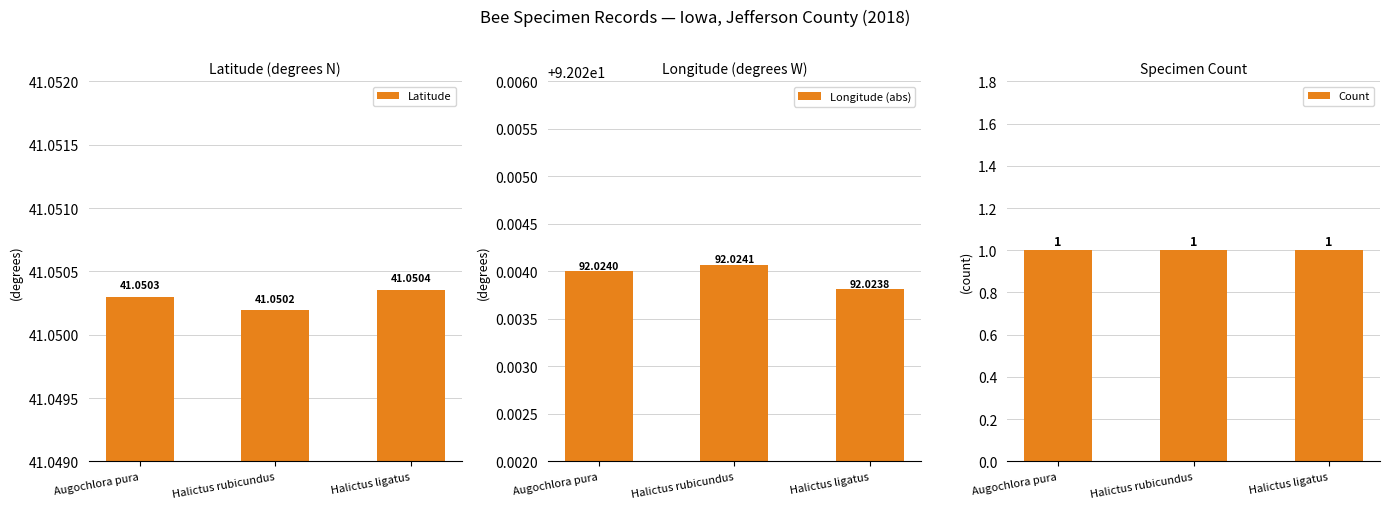

At how many categories does at least one series exceed 1?

3